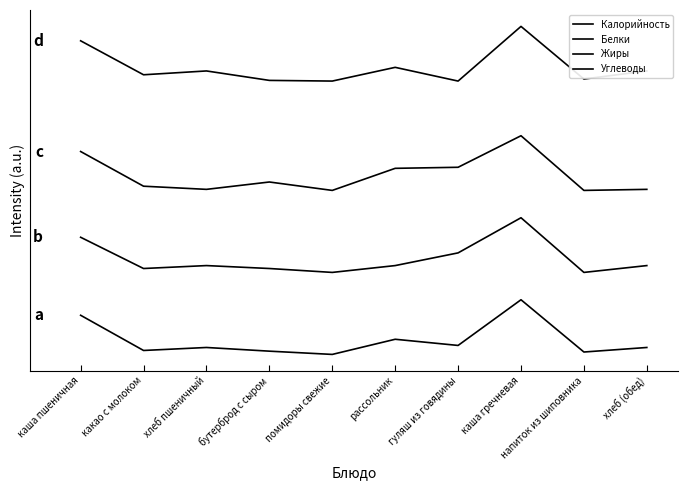

How many data points does each series have?

10